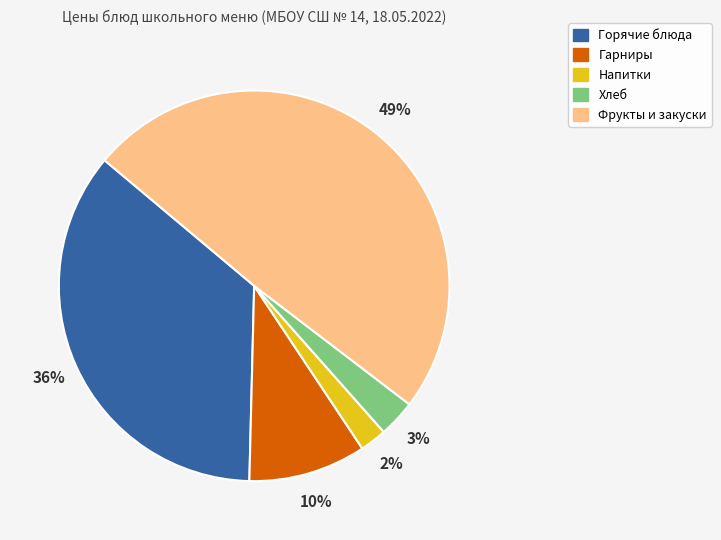

To the nearest percent, what is the difference between the largest and smallest slice percentages?

47%